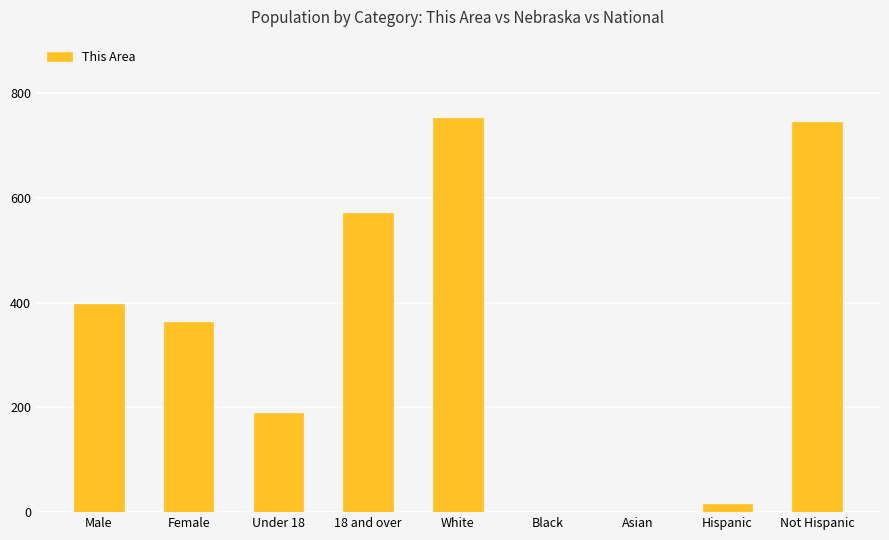

What is the greatest value displayed?

752